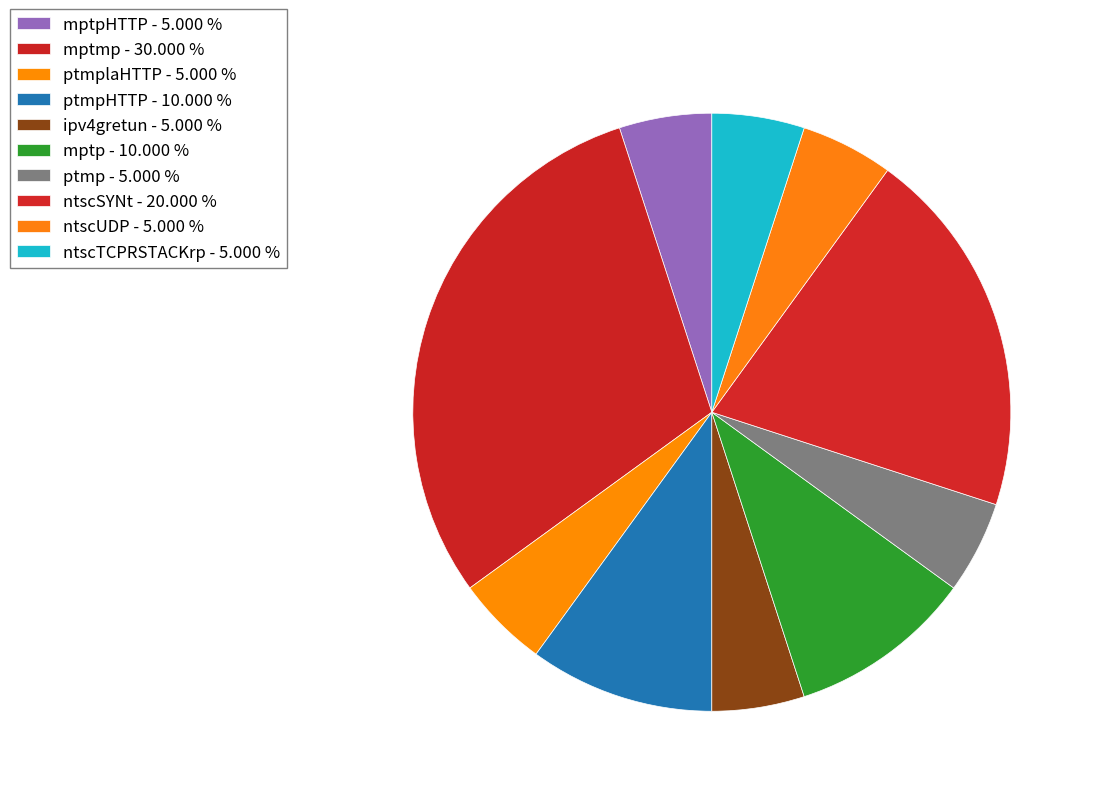

How many slices are in this pie chart?

10